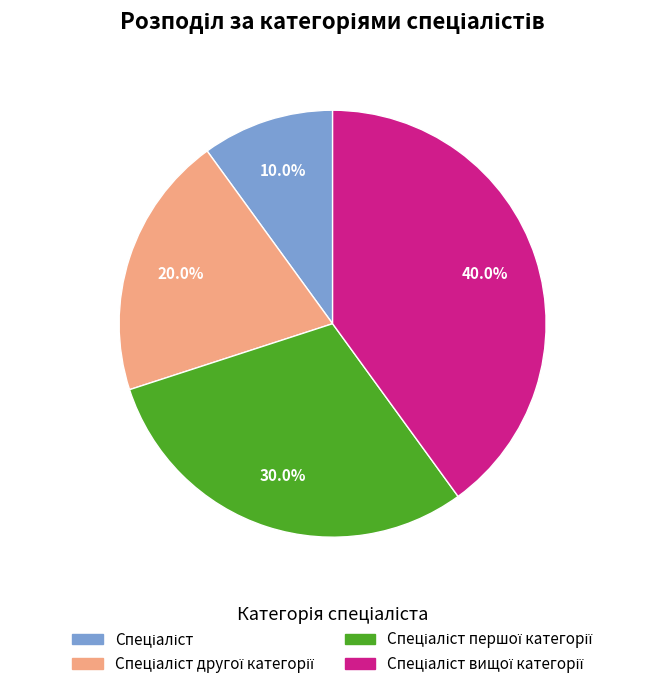

Is there a majority slice in this chart?

No